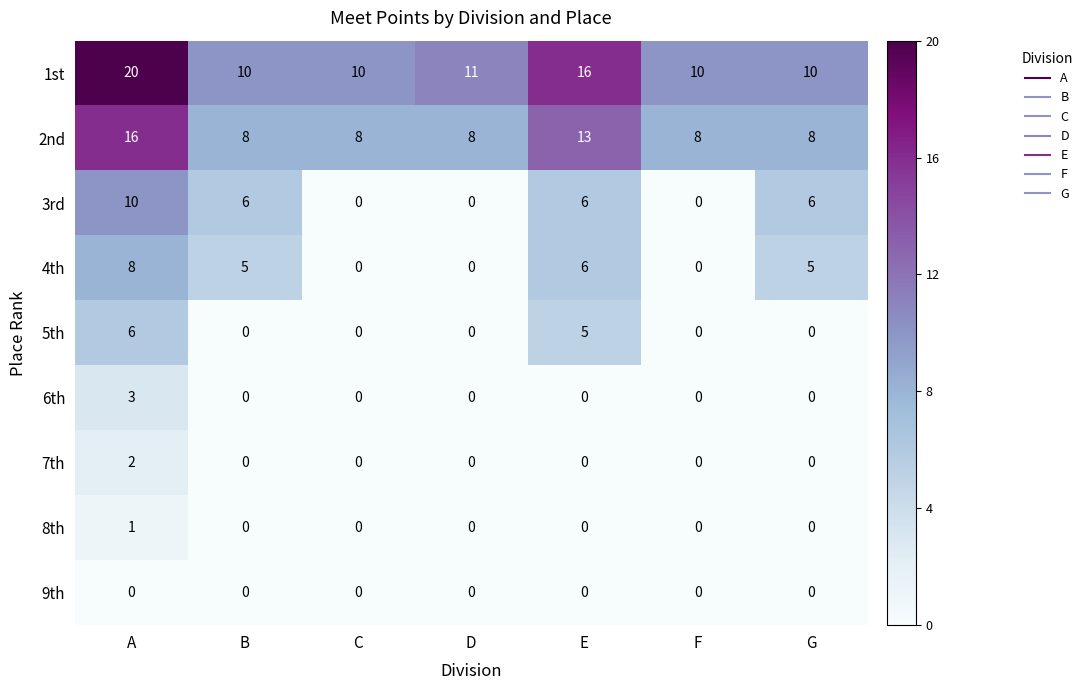

How many categories are shown in the chart?

7